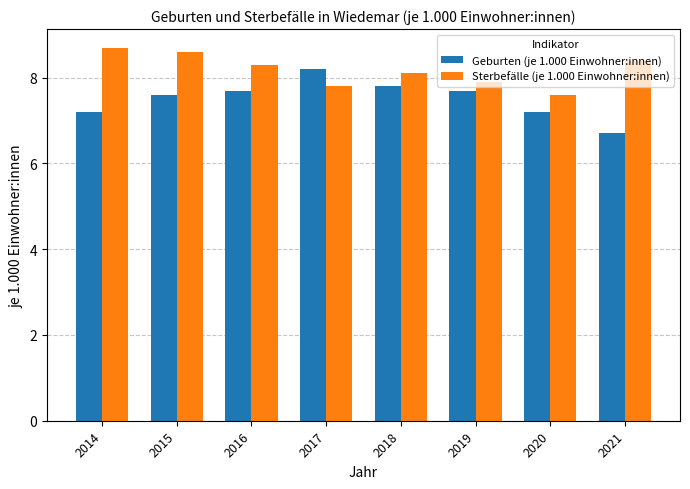

The value of Geburten (je 1.000 Einwohner:innen) at 2017 is 4.2. True or false?

False